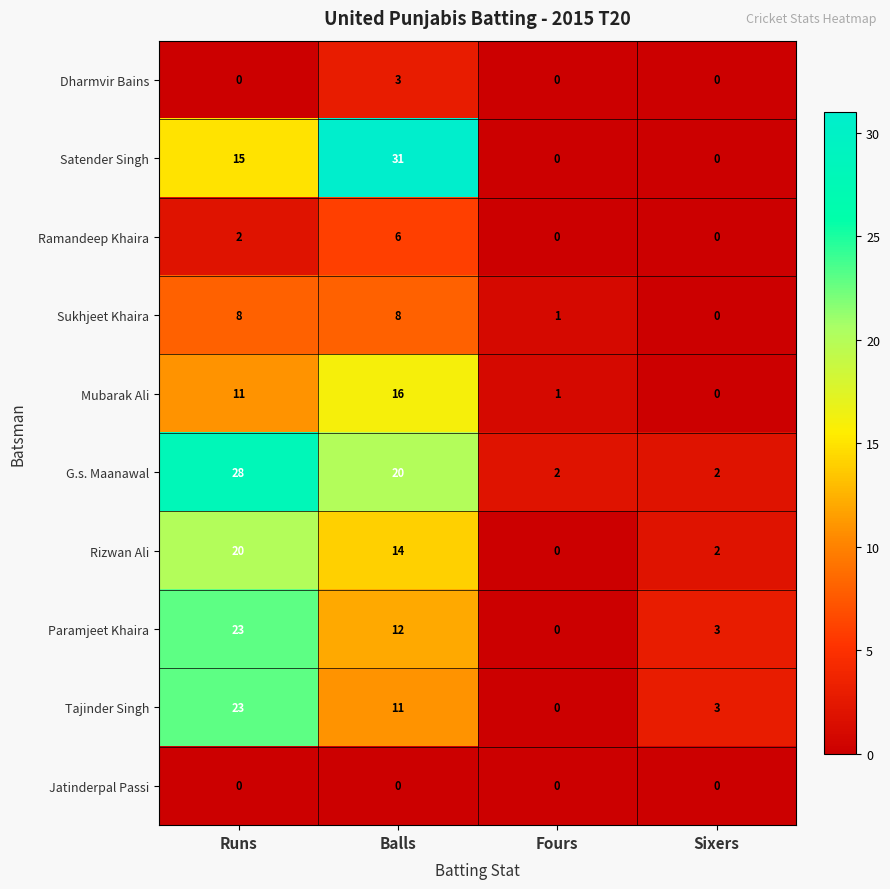

What is the difference between the highest and lowest values at Fours?

2